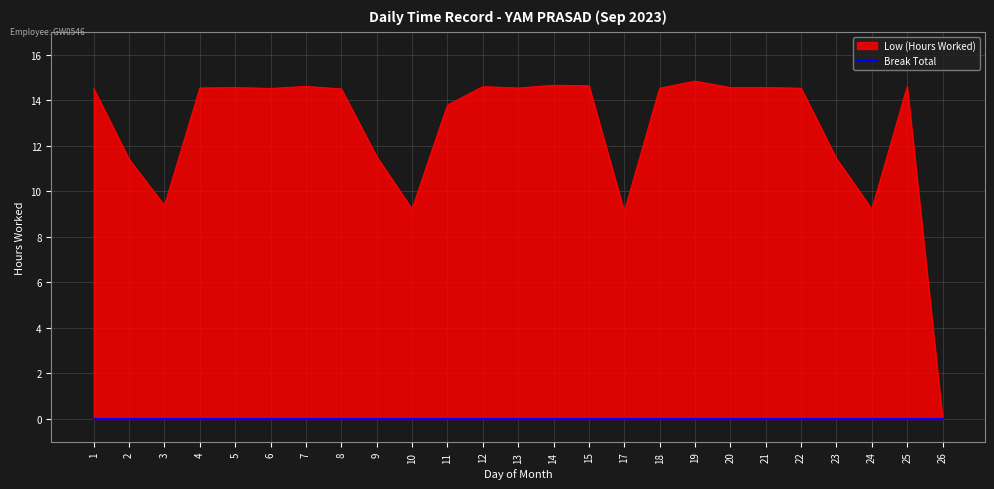

Which has a higher value, 2 or 13?

13